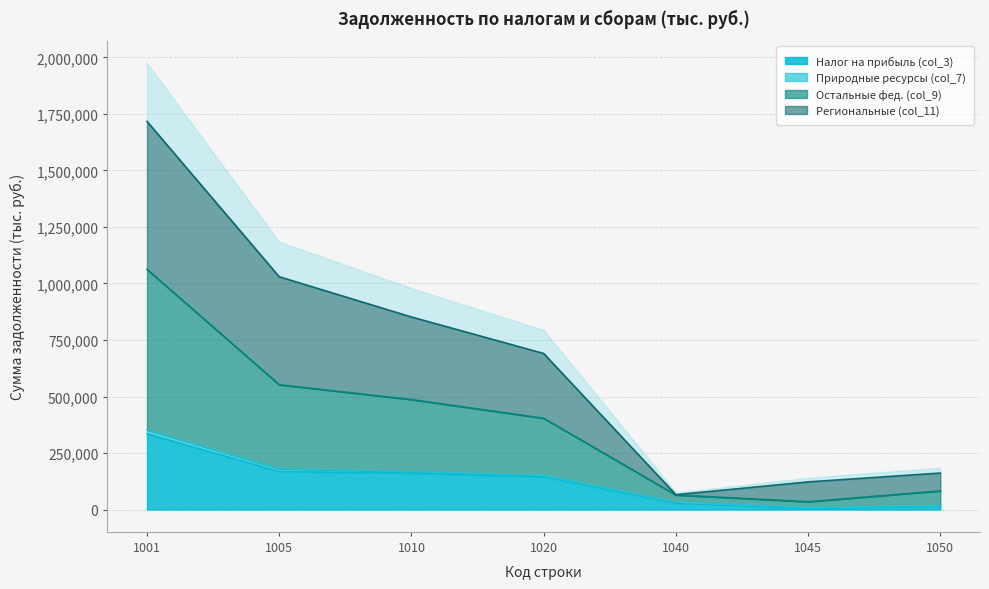

At 1020, list the series in order from smallest to largest.

Налог на прибыль (col_3), Остальные фед. (col_9), Региональные (col_11)